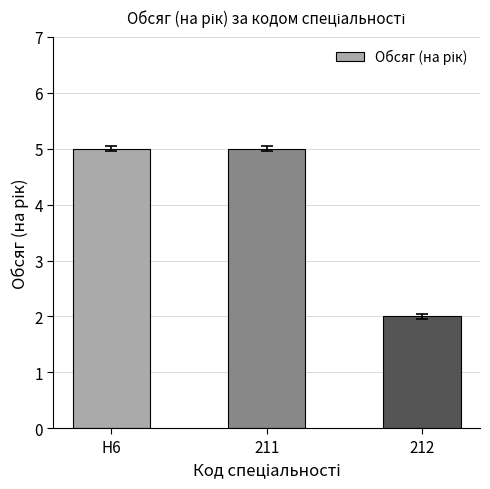

Which label corresponds to the smallest value in the chart?

212